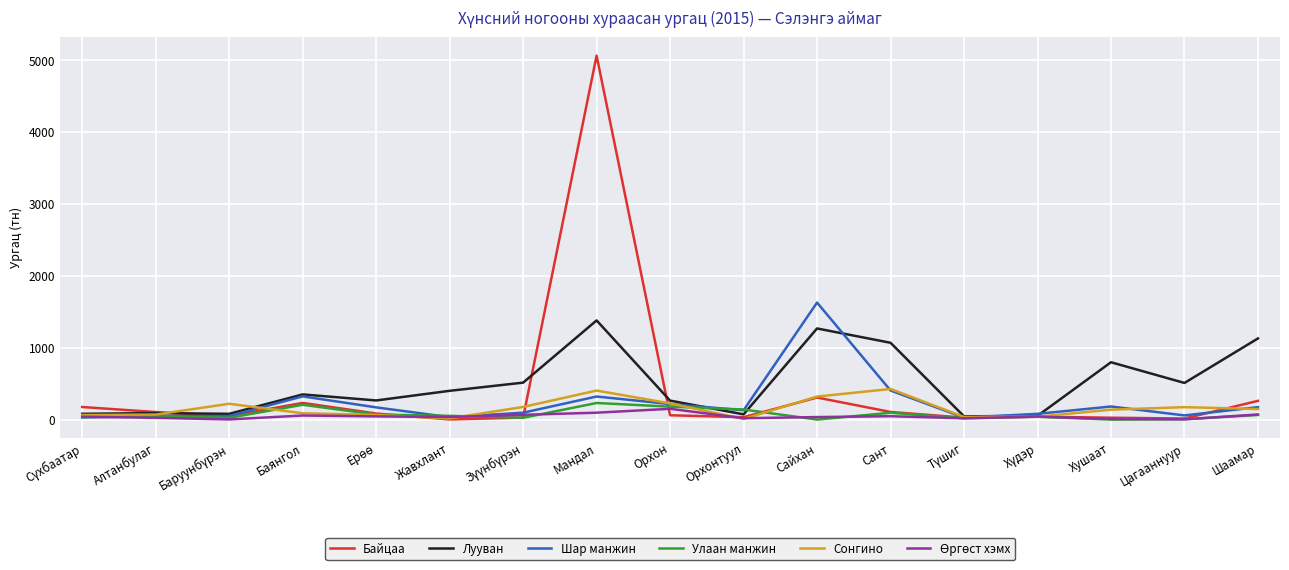

How many lines are shown in the chart?

6